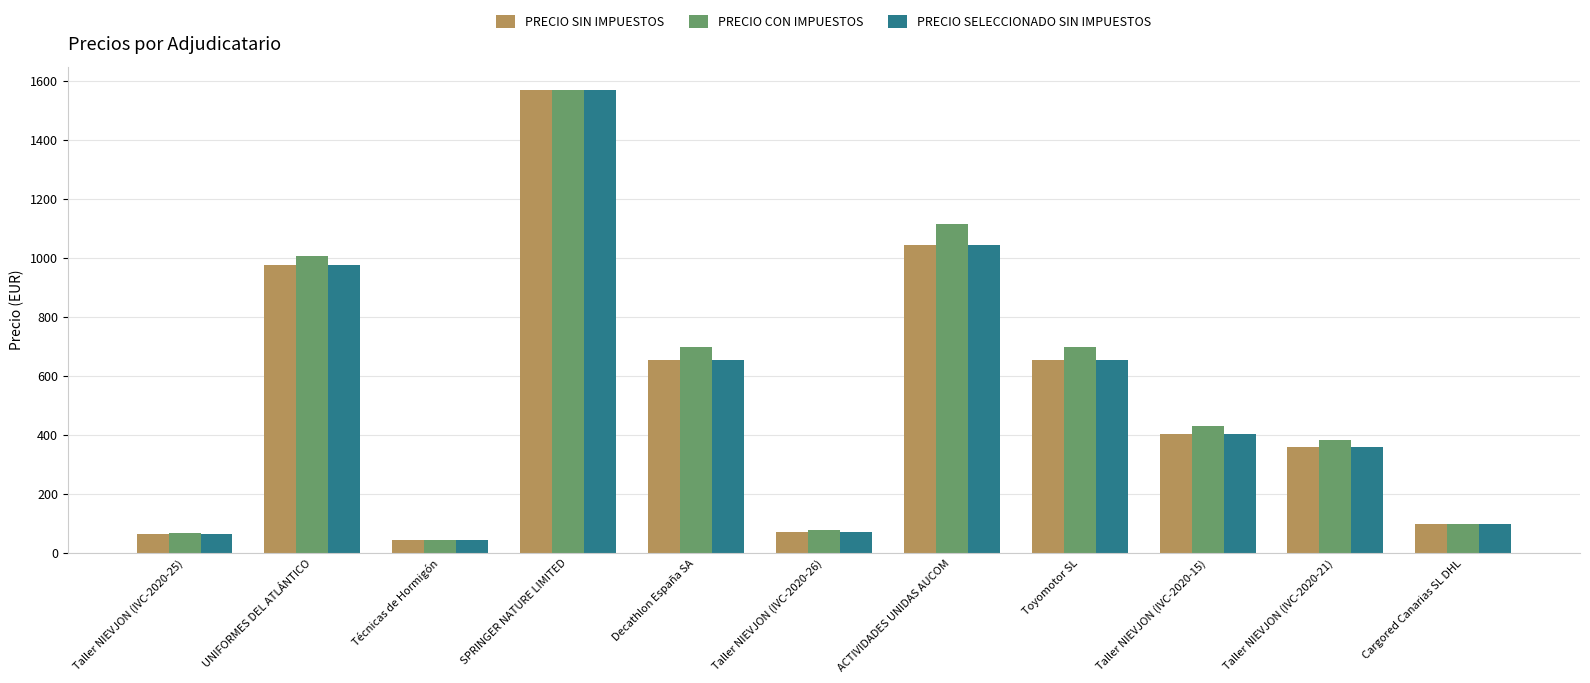

At which label does PRECIO SIN IMPUESTOS reach its minimum?

Técnicas de Hormigón